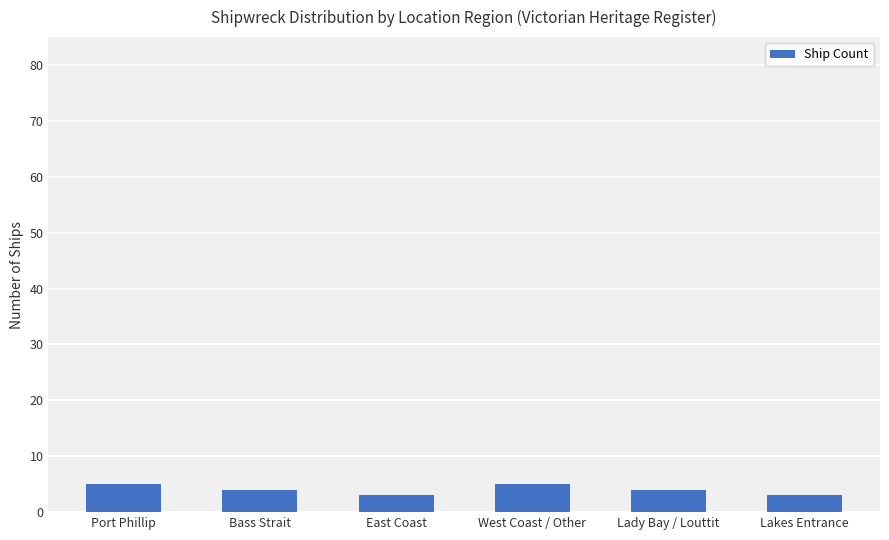

True or false: the data shows 3 at Lakes Entrance.

True